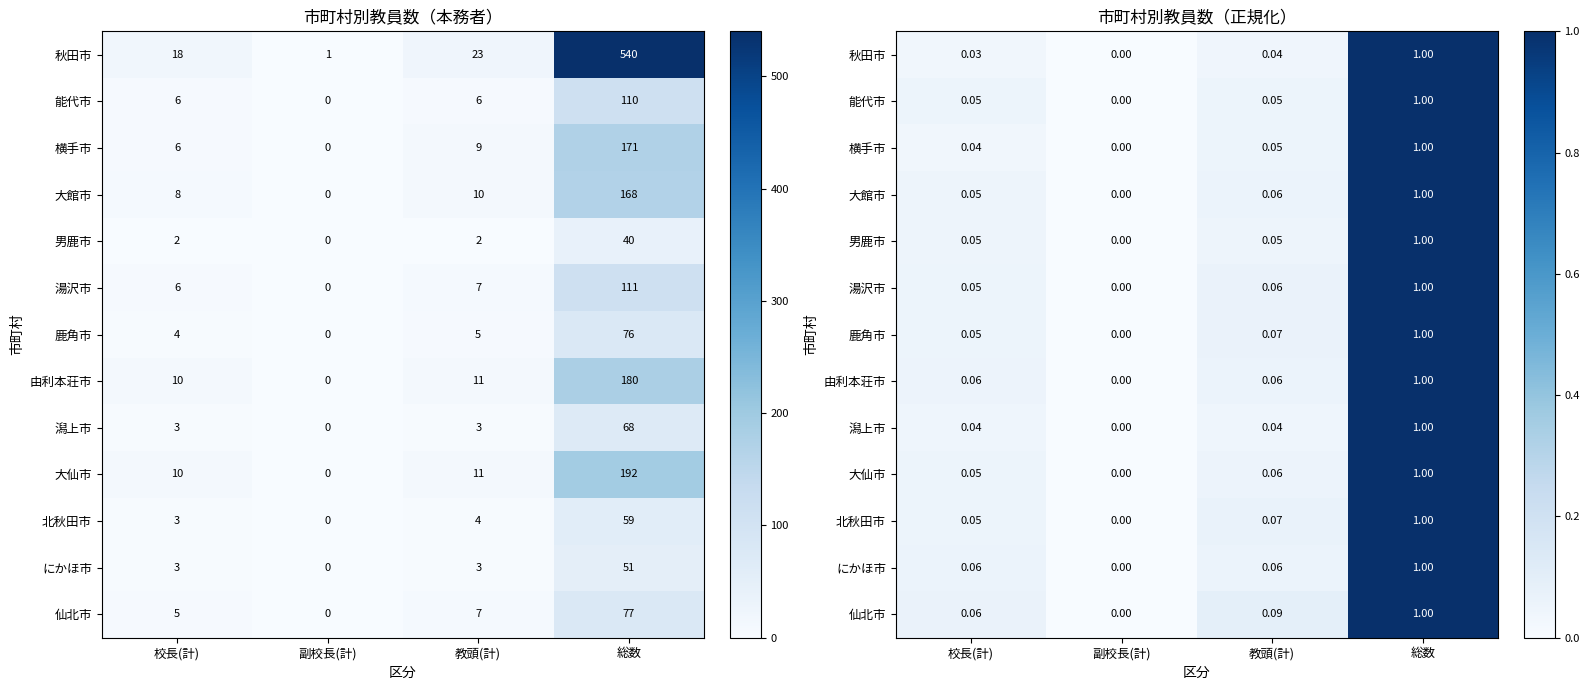

True or false: 湯沢市 has a value of 0.1 at 教頭(計).

True